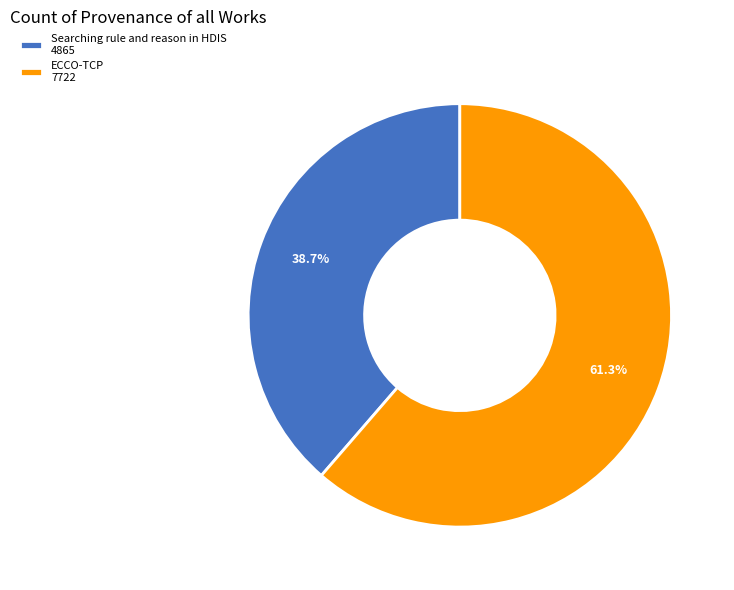

How many slices are in this pie chart?

2